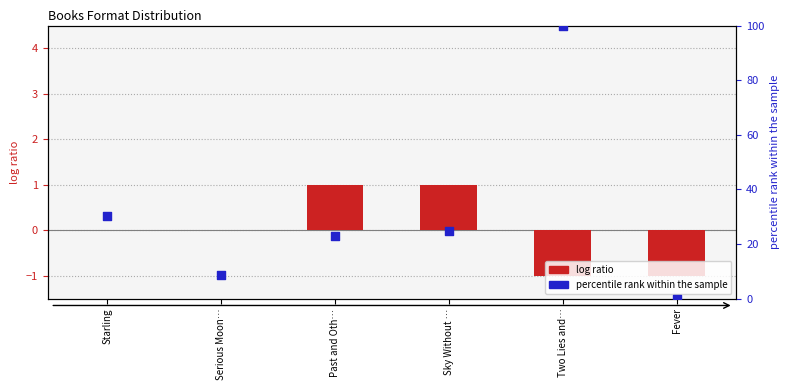

What is the ratio of the value at Two Lies and… to the value at Past and Oth…?

4.4